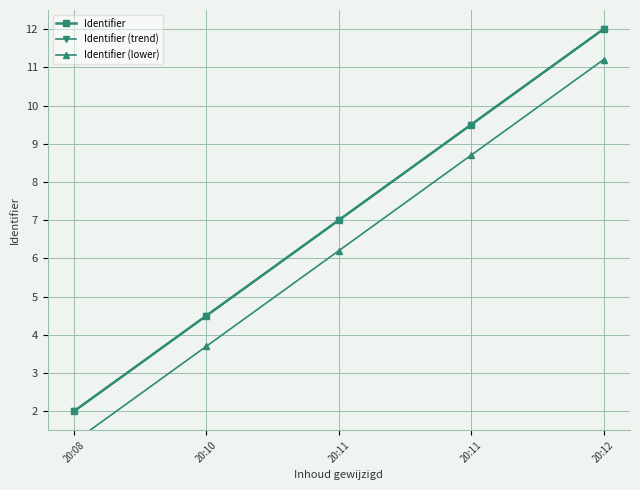

What is the average value of the Identifier (lower) series?

6.2